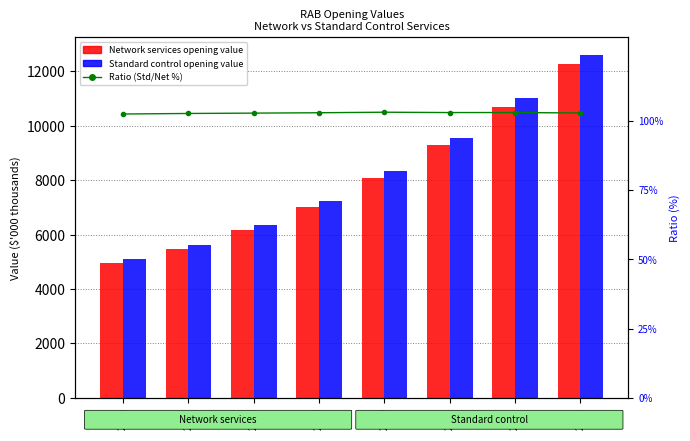

What is the difference between the second highest and second lowest values in the Network services series?

5229.0